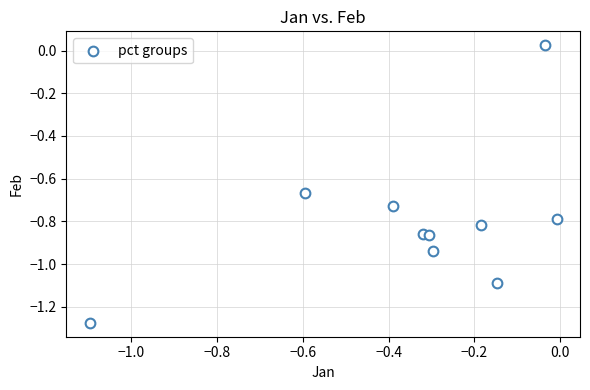

What is the range of X values (max minus min)?

1.1